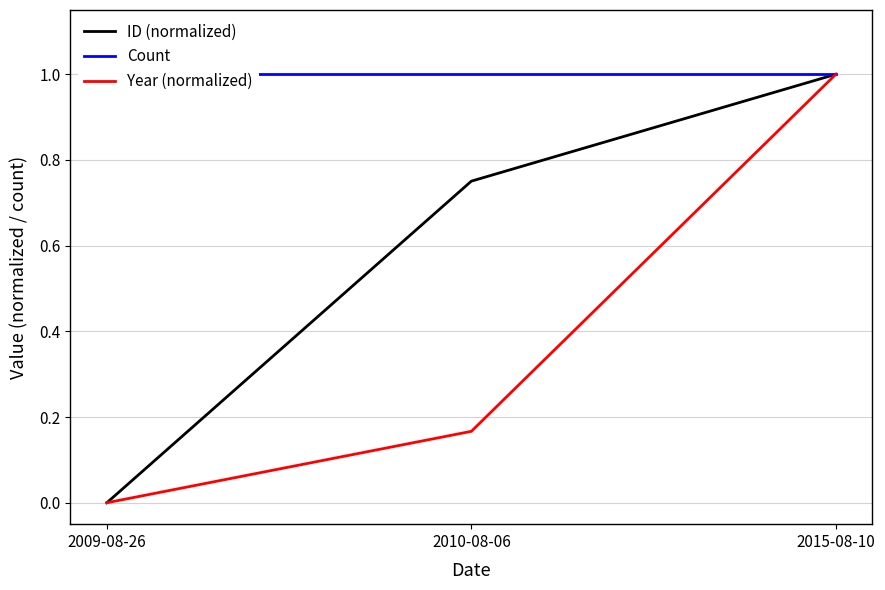

The Count series shows 1.5 at 2009-08-26. True or false?

False